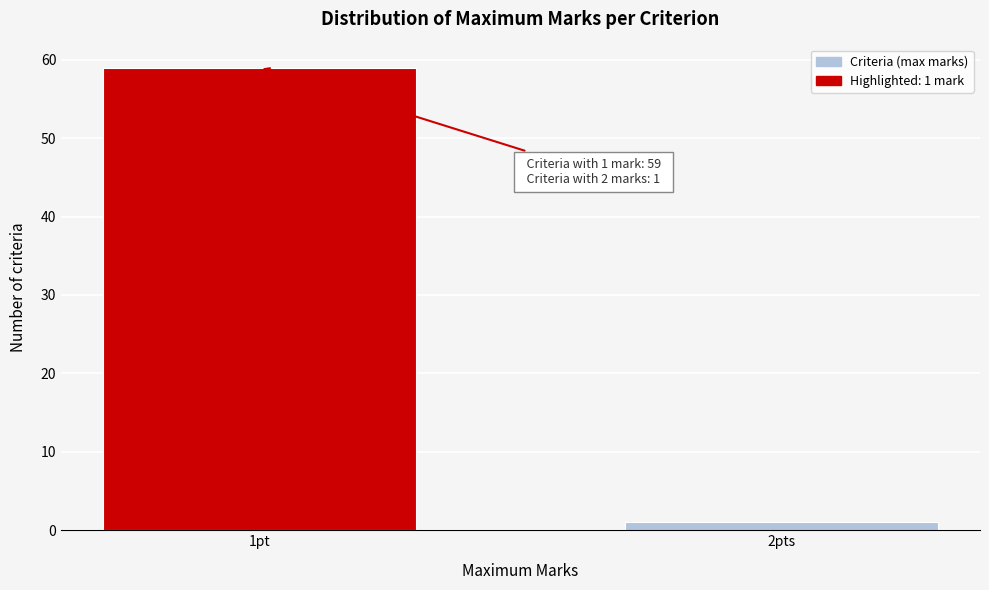

Reading left to right, what are all the values shown in this chart?

1pt=59	2pts=1